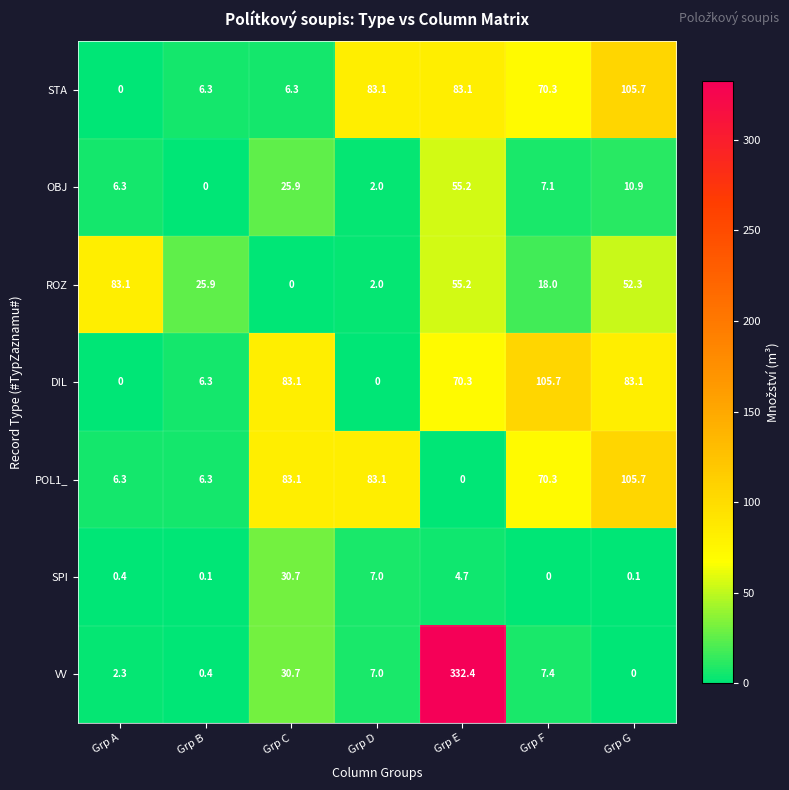

How many values in the ROZ series are below 25?

3